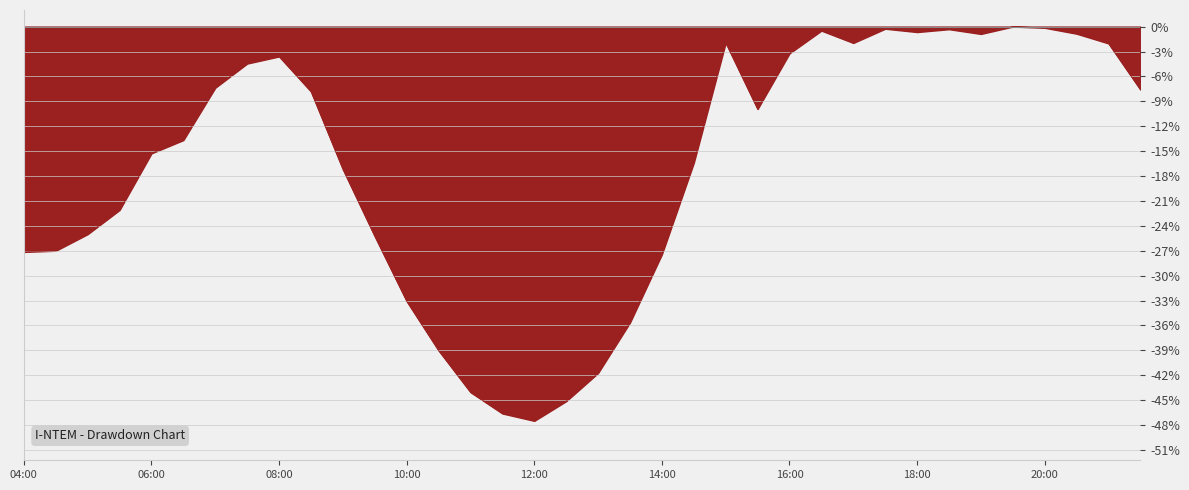

What is the minimum value shown in the chart?

-47.5